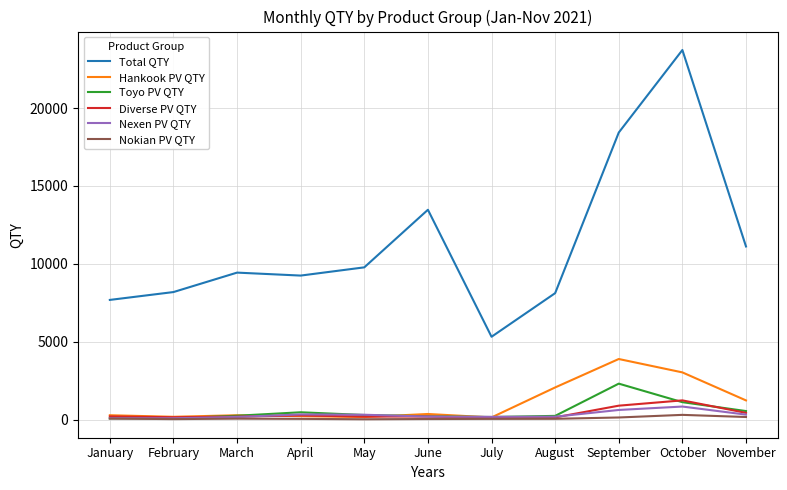

True or false: Total QTY and Nokian PV QTY intersect in this chart.

False